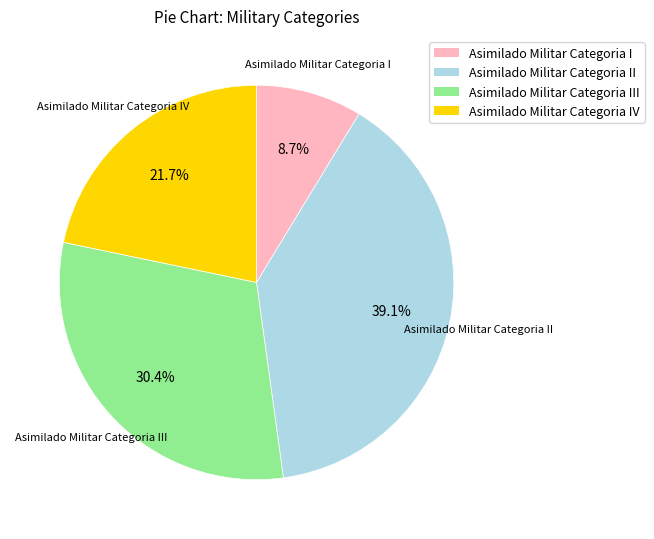

True or false: Asimilado Militar Categoria III accounts for 17% of the total.

False